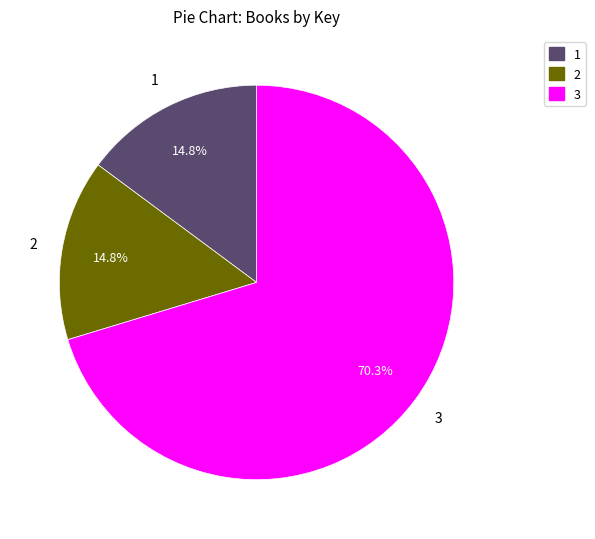

How many slices are in this pie chart?

3